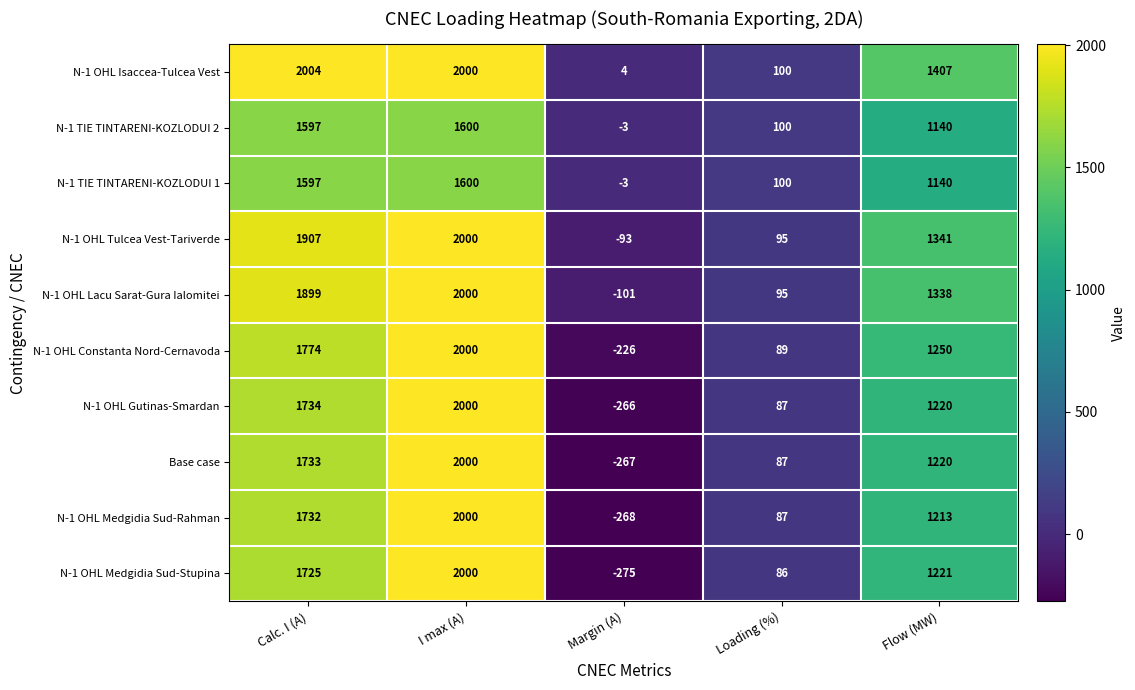

What is the sum of all N-1 TIE TINTARENI-KOZLODUI 2 values?

4434